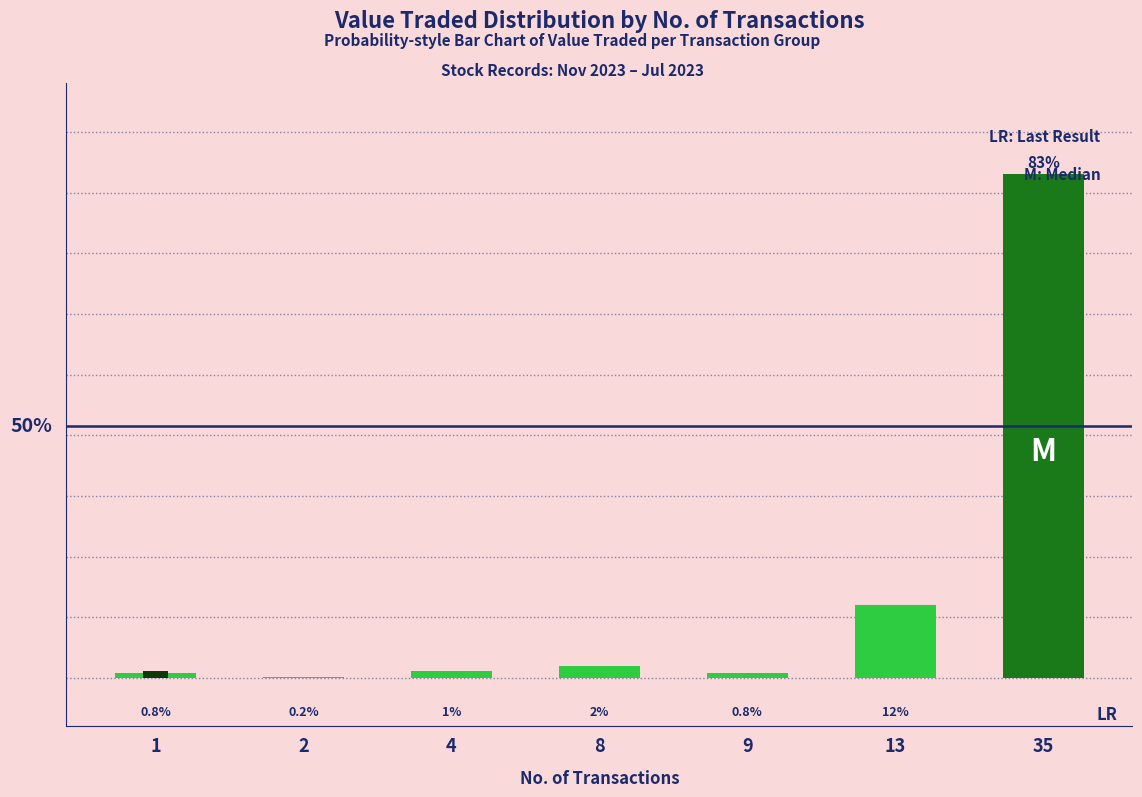

Is it true that the value at 8 is 1.9?

True